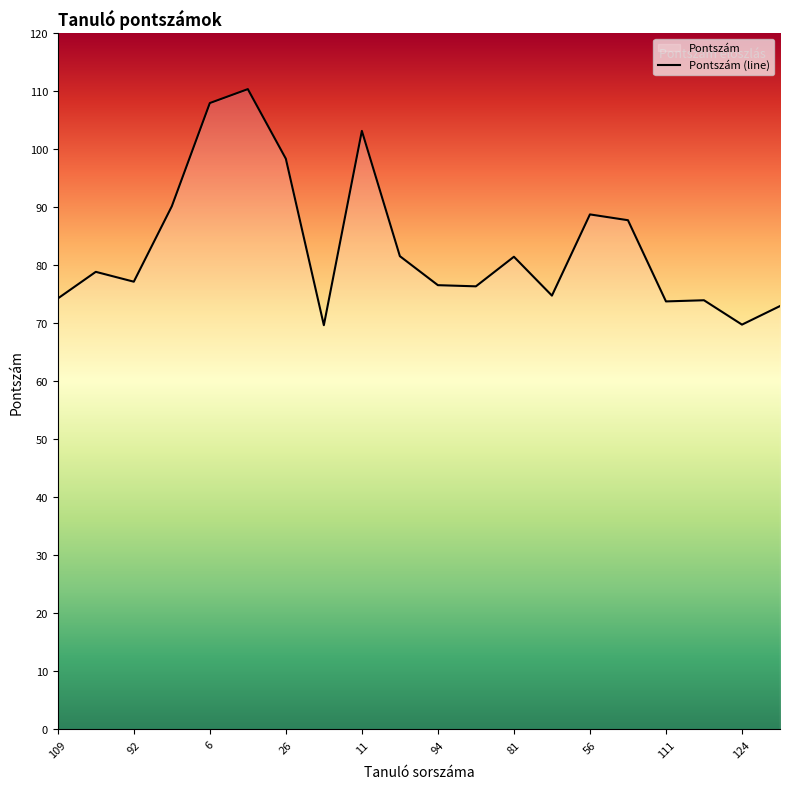

What is the change in value from 109 to 124?

-4.5